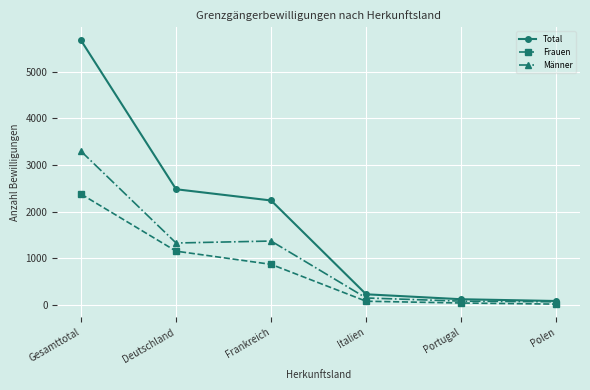

In Männer, how many points are higher than both neighbors (excluding endpoints)?

1